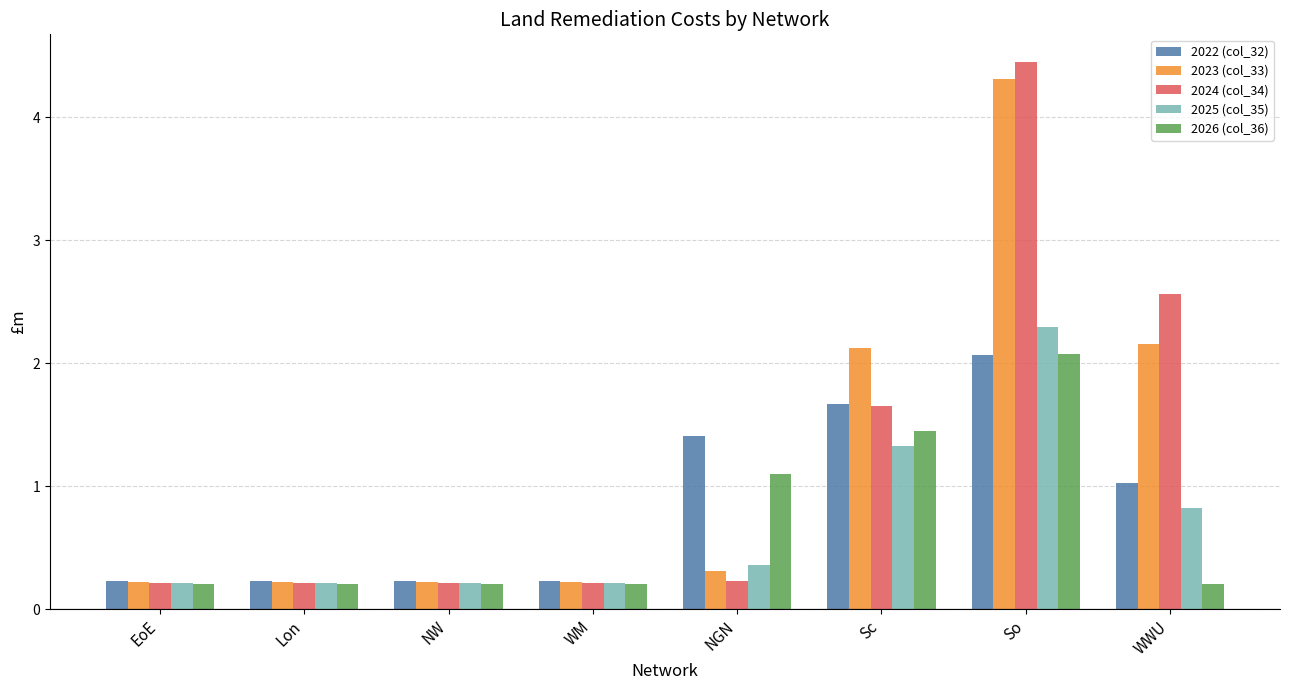

Which label corresponds to the largest value in the chart?

So